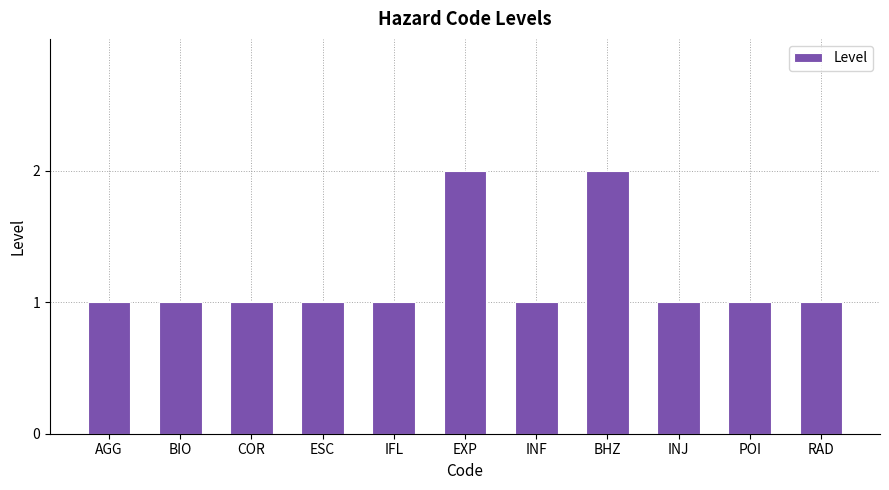

How many bars are there in total?

11